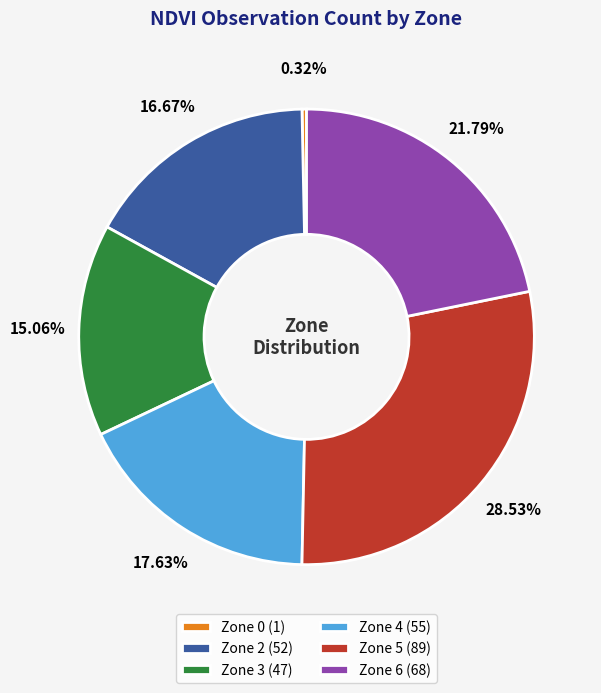

To the nearest percent, what portion does Zone 4 represent?

18%